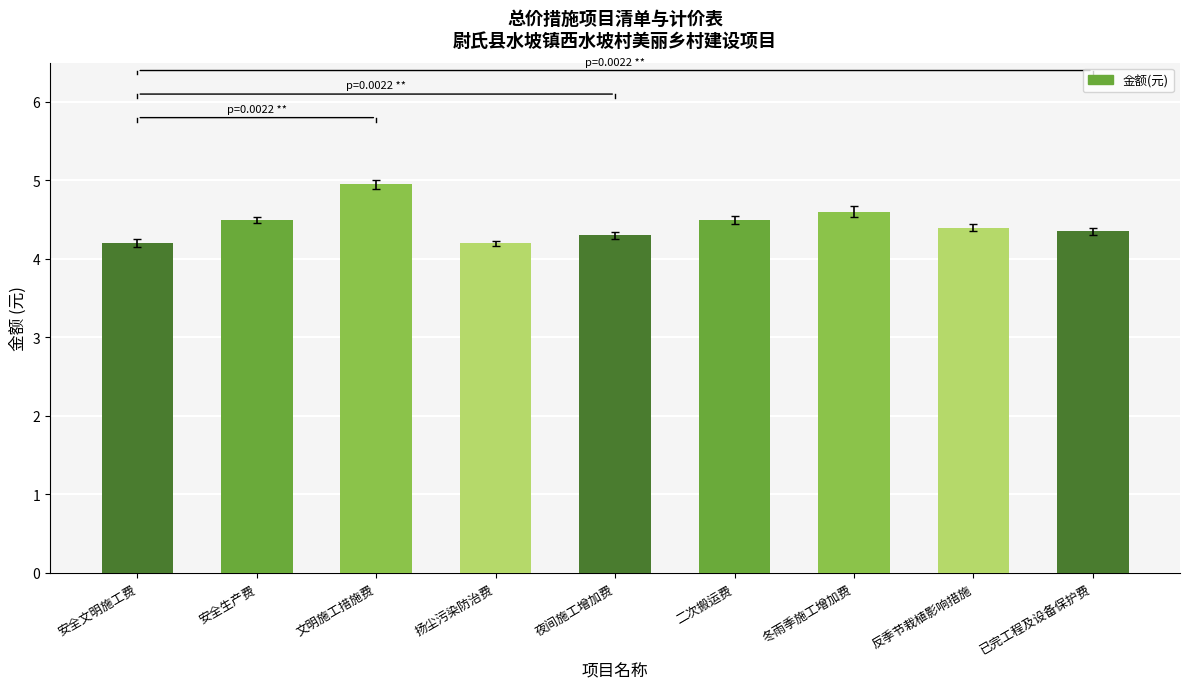

What position from the left is 反季节栽植影响措施?

8